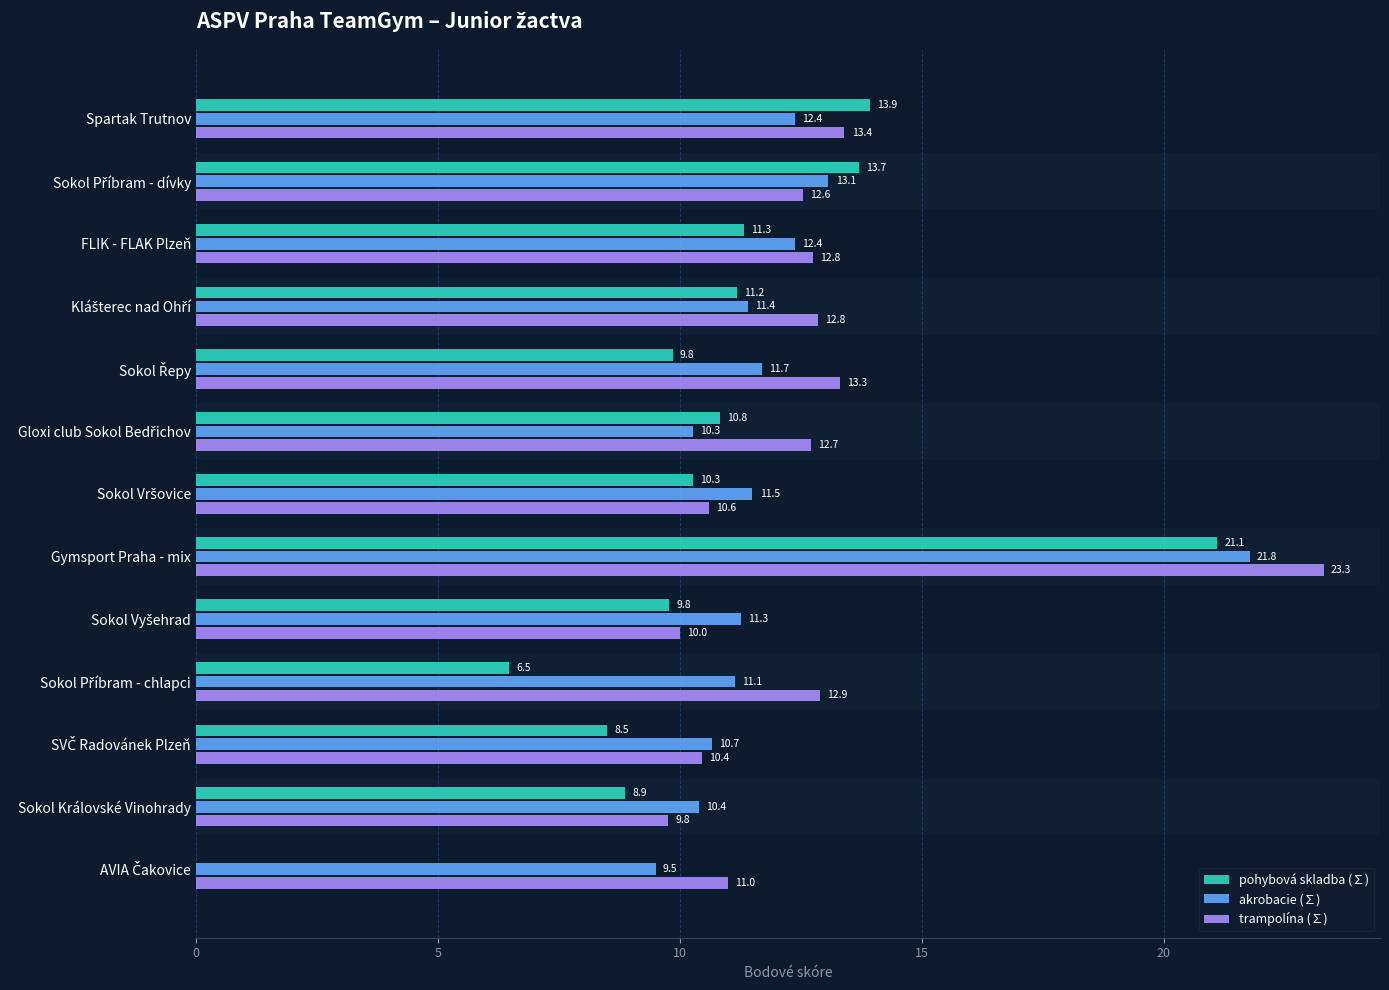

Which category has the highest value across all series?

Gymsport Praha - mix